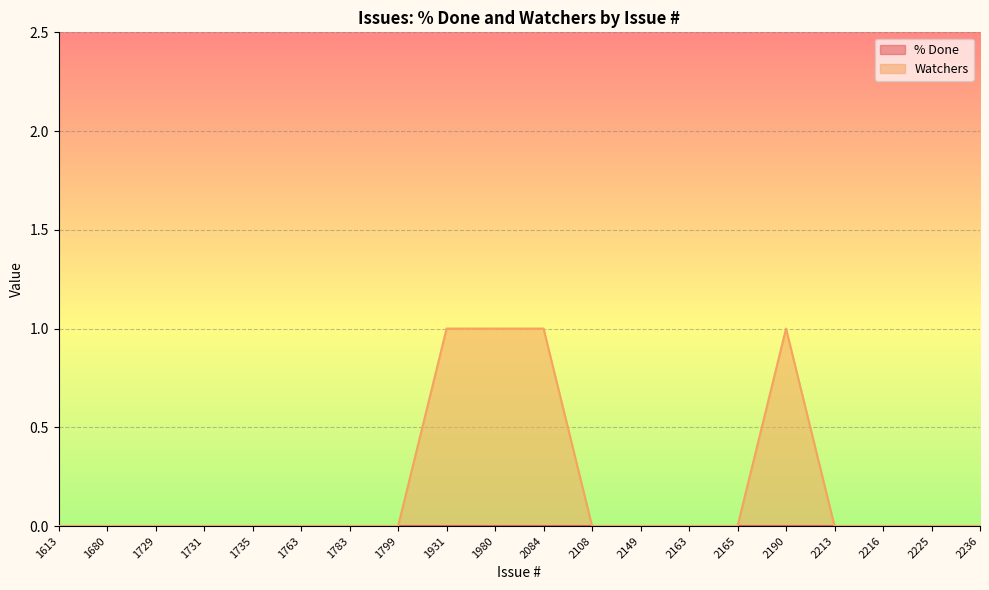

Reading left to right, what are all the values shown in this chart?

1613=0	1680=0	1729=0	1731=0	1735=0	1763=0	1783=0	1799=0	1931=1	1980=1	2084=1	2108=0	2149=0	2163=0	2165=0	2190=1	2213=0	2216=0	2225=0	2236=0